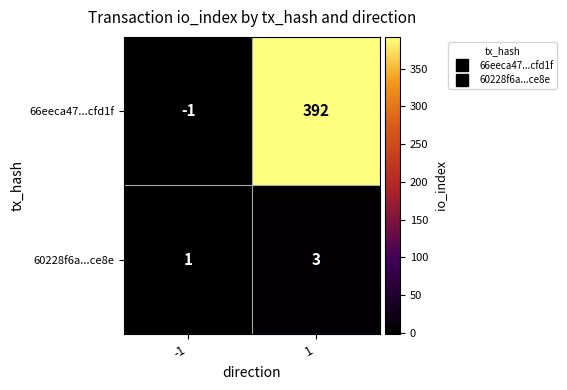

What is the average value of the 66eeca47...cfd1f series?

196